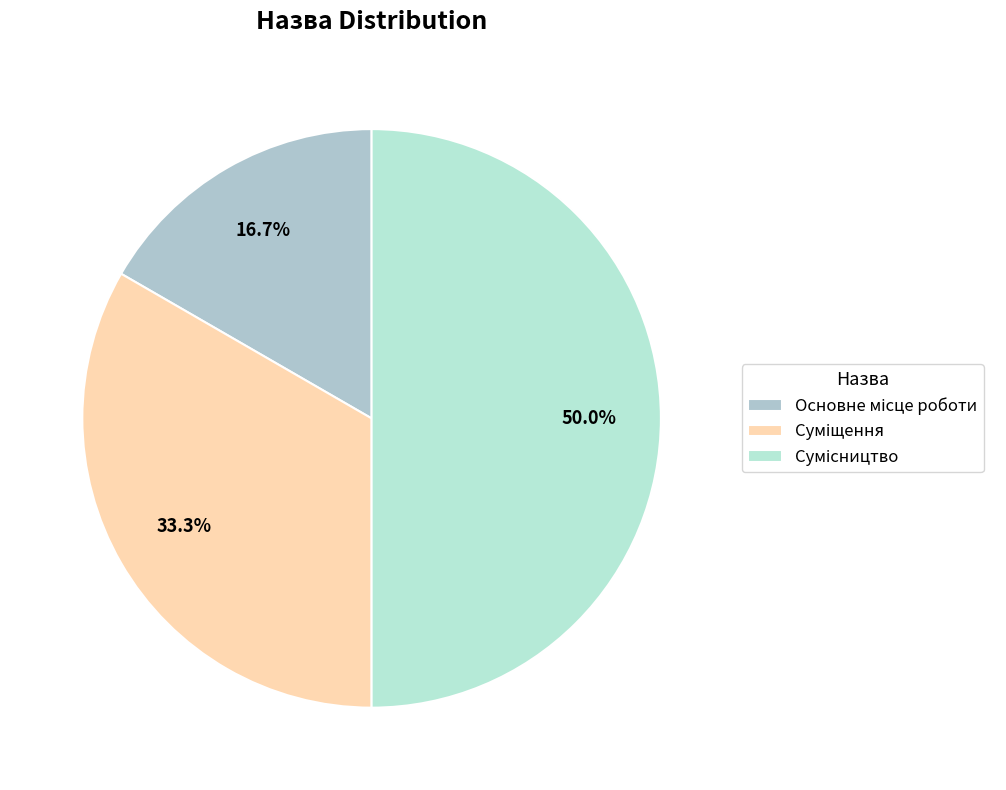

How many slices are in this pie chart?

3